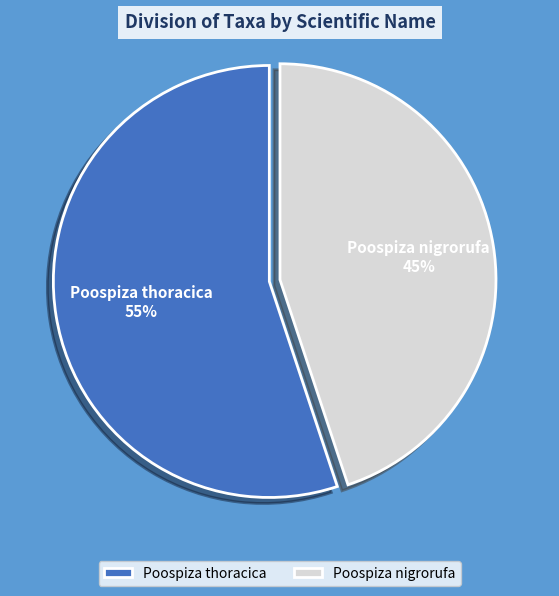

Which has a higher value, Poospiza thoracica or Poospiza nigrorufa?

Poospiza thoracica